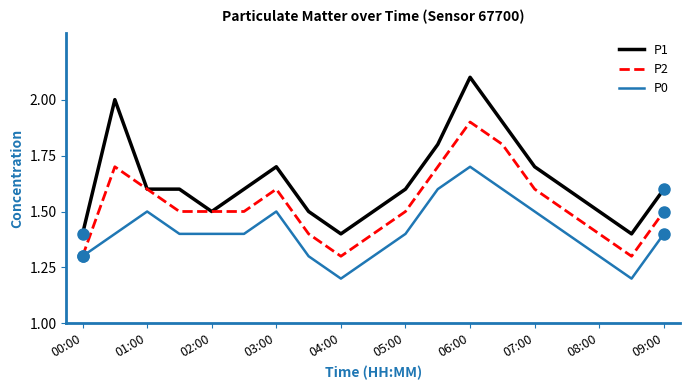

At how many categories does at least one series exceed 1?

19